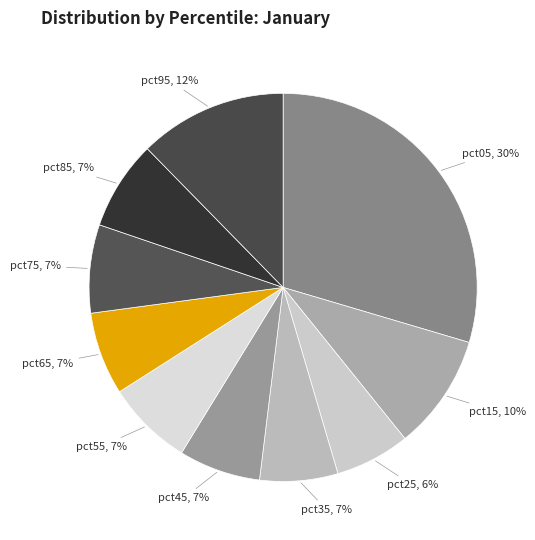

How many slices are in this pie chart?

10